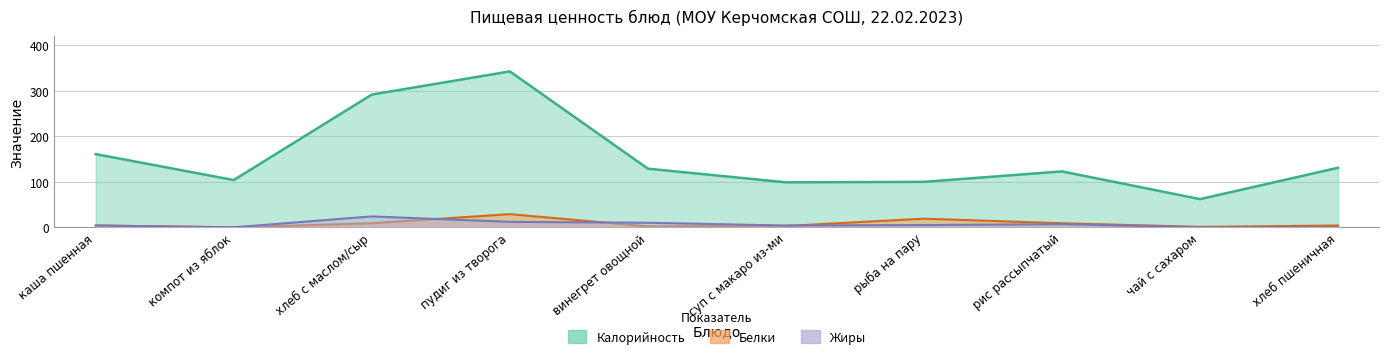

What is the sum of all Белки values?

80